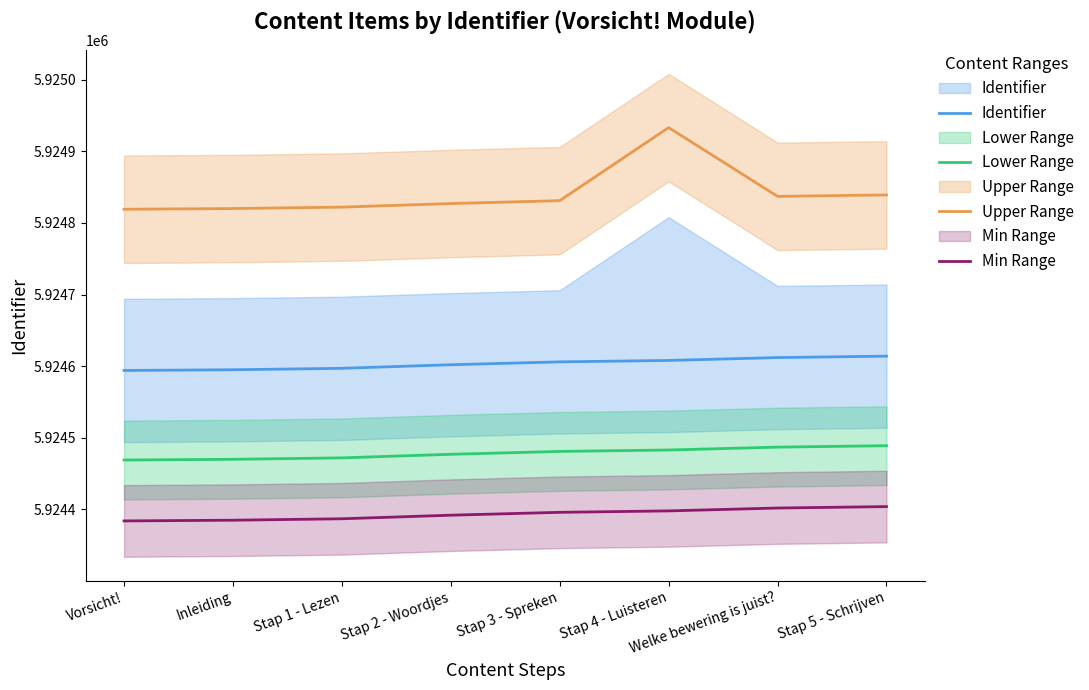

Is the value of Identifier at Welke bewering is juist? greater than the value of Upper Range at Stap 1 - Lezen?

No